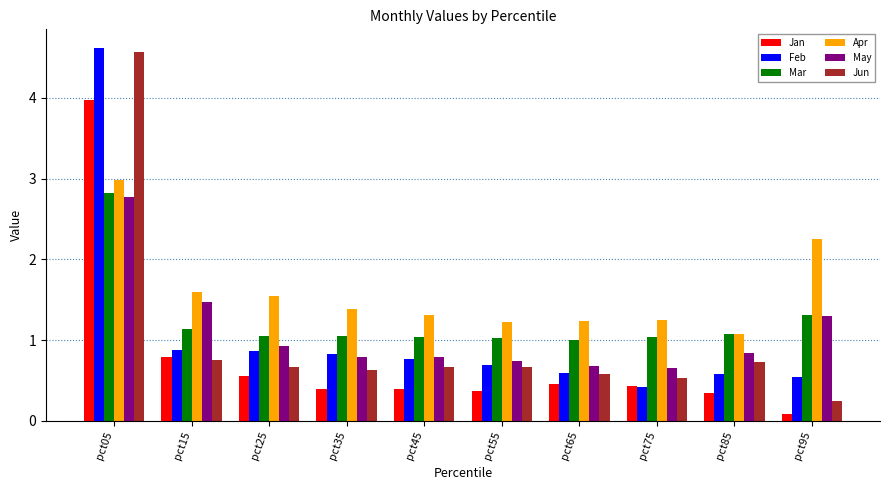

Which label corresponds to the smallest value in the chart?

pct95